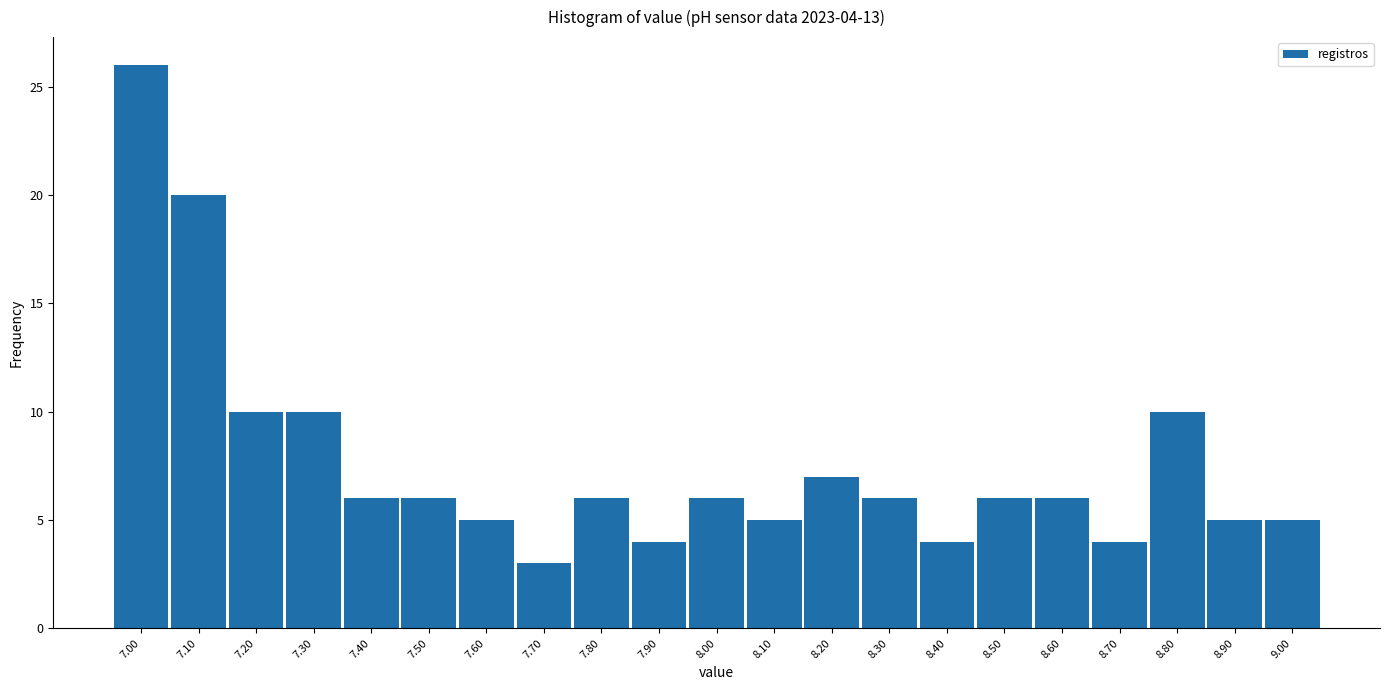

Over which range of the x-axis is the bar tallest?

6.95 to 7.05